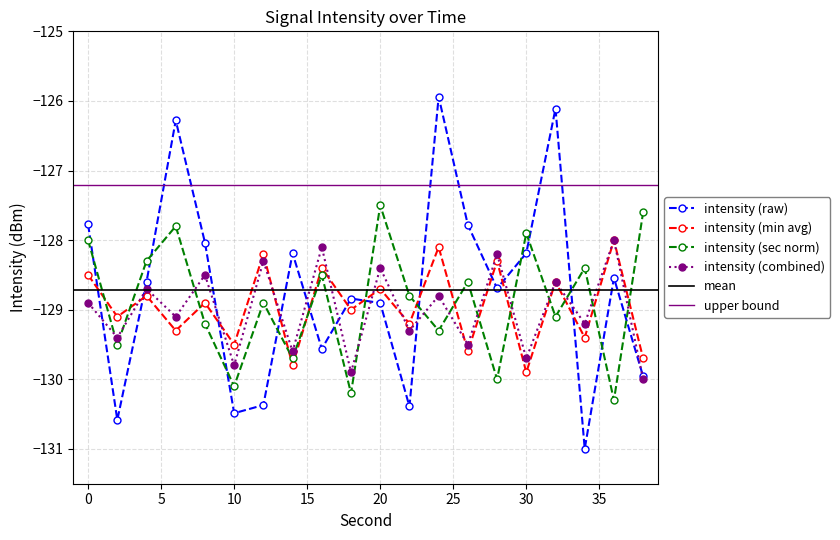

Reading left to right, extract all data points from this chart.

intensity(dBm): 0=-127.8	2=-130.6	4=-128.6	6=-126.3	8=-128.0	10=-130.5	12=-130.4	14=-128.2	16=-129.6	18=-128.8	20=-128.9	22=-130.4	24=-125.9	26=-127.8	28=-128.7	30=-128.2	32=-126.1	34=-131.0	36=-128.5	38=-130.0
minute_avg: 0=-128.5	2=-129.1	4=-128.8	6=-129.3	8=-128.9	10=-129.5	12=-128.2	14=-129.8	16=-128.4	18=-129.0	20=-128.7	22=-129.2	24=-128.1	26=-129.6	28=-128.3	30=-129.9	32=-128.6	34=-129.4	36=-128.0	38=-129.7
second_norm: 0=-128.0	2=-129.5	4=-128.3	6=-127.8	8=-129.2	10=-130.1	12=-128.9	14=-129.7	16=-128.5	18=-130.2	20=-127.5	22=-128.8	24=-129.3	26=-128.6	28=-130.0	30=-127.9	32=-129.1	34=-128.4	36=-130.3	38=-127.6
combined_avg: 0=-128.9	2=-129.4	4=-128.7	6=-129.1	8=-128.5	10=-129.8	12=-128.3	14=-129.6	16=-128.1	18=-129.9	20=-128.4	22=-129.3	24=-128.8	26=-129.5	28=-128.2	30=-129.7	32=-128.6	34=-129.2	36=-128.0	38=-130.0